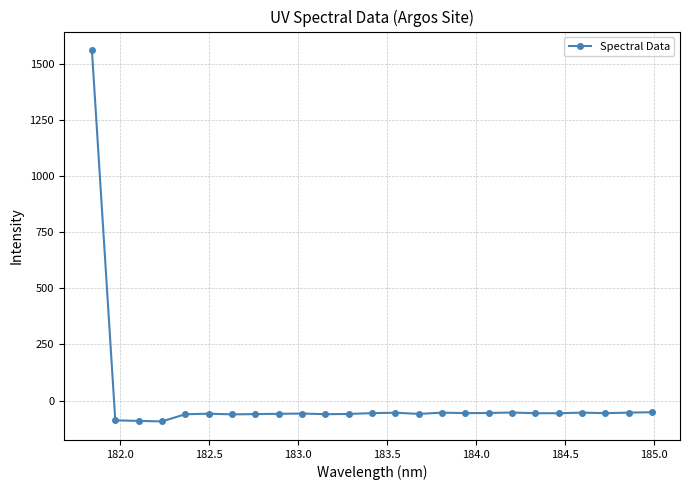

What is the value of the 20th point from the left?

-56.6